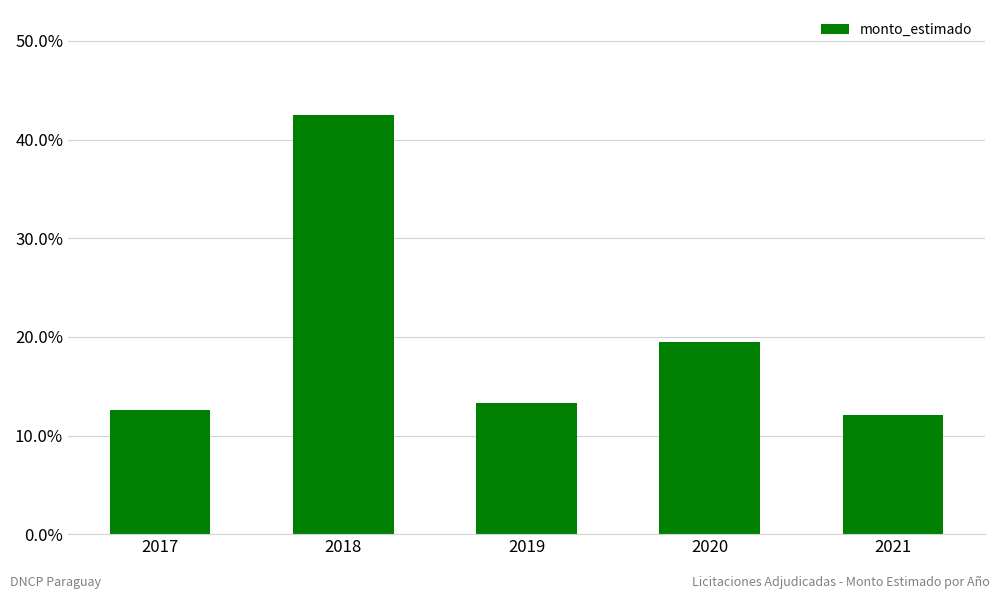

Where is the data nearest to the value 27?

2020